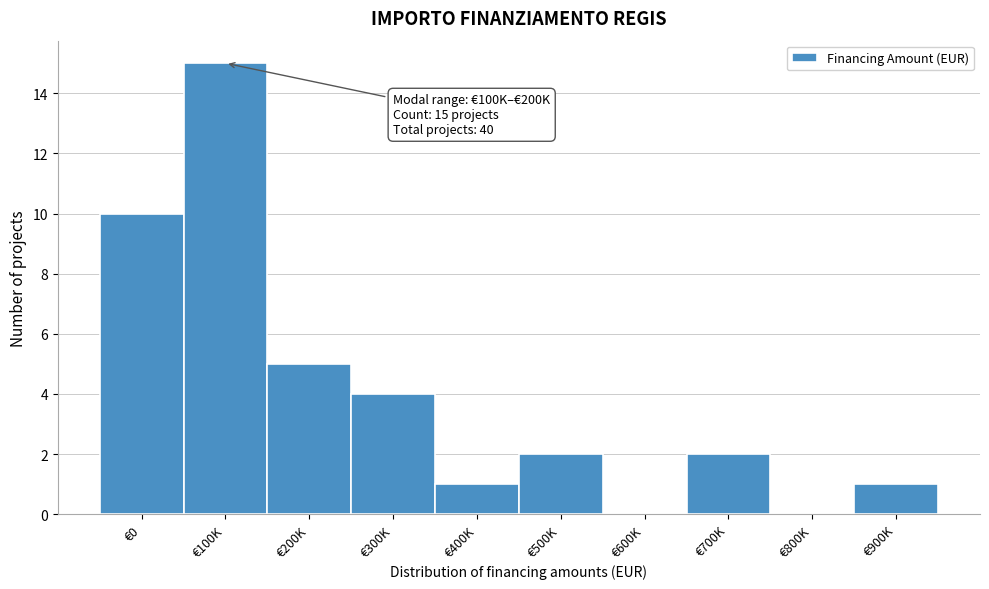

Reading right to left, extract all data points from this chart.

€900K=1	€800K=0	€700K=2	€600K=0	€500K=2	€400K=1	€300K=4	€200K=5	€100K=15	€0=10